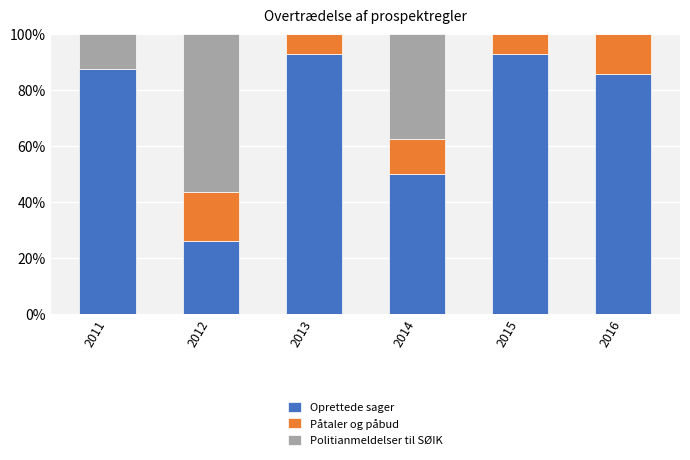

The Oprettede sager series shows 92.9 at 2015. True or false?

True